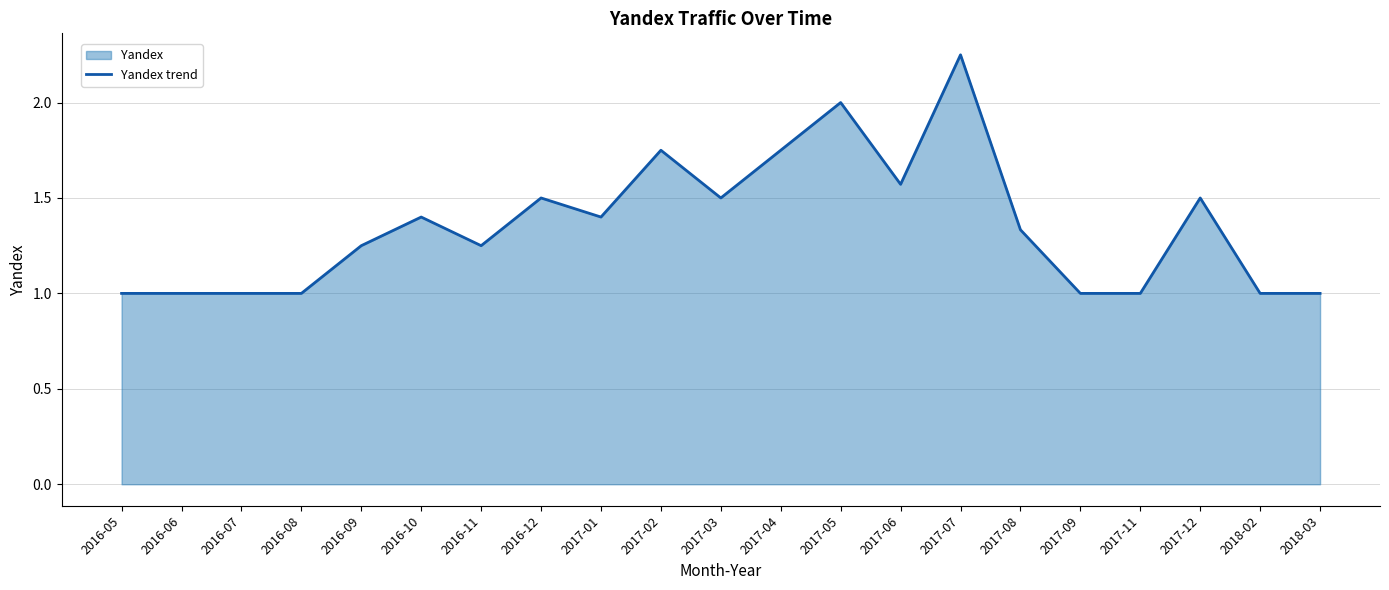

Between 2016-08 and 2017-01, which is larger?

2017-01